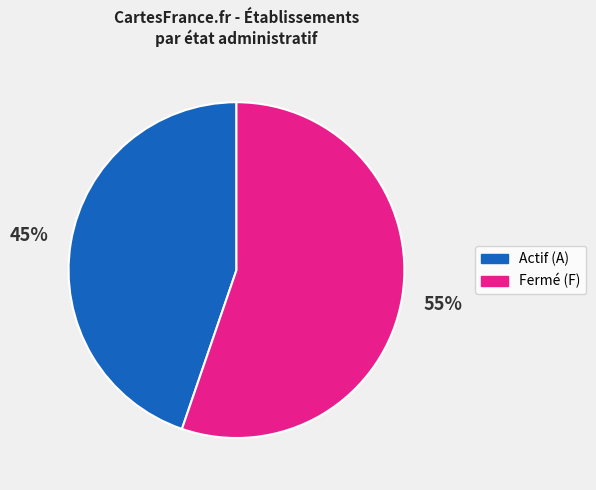

Approximately how many times larger is the value at Fermé (F) compared to Actif (A)?

1.2